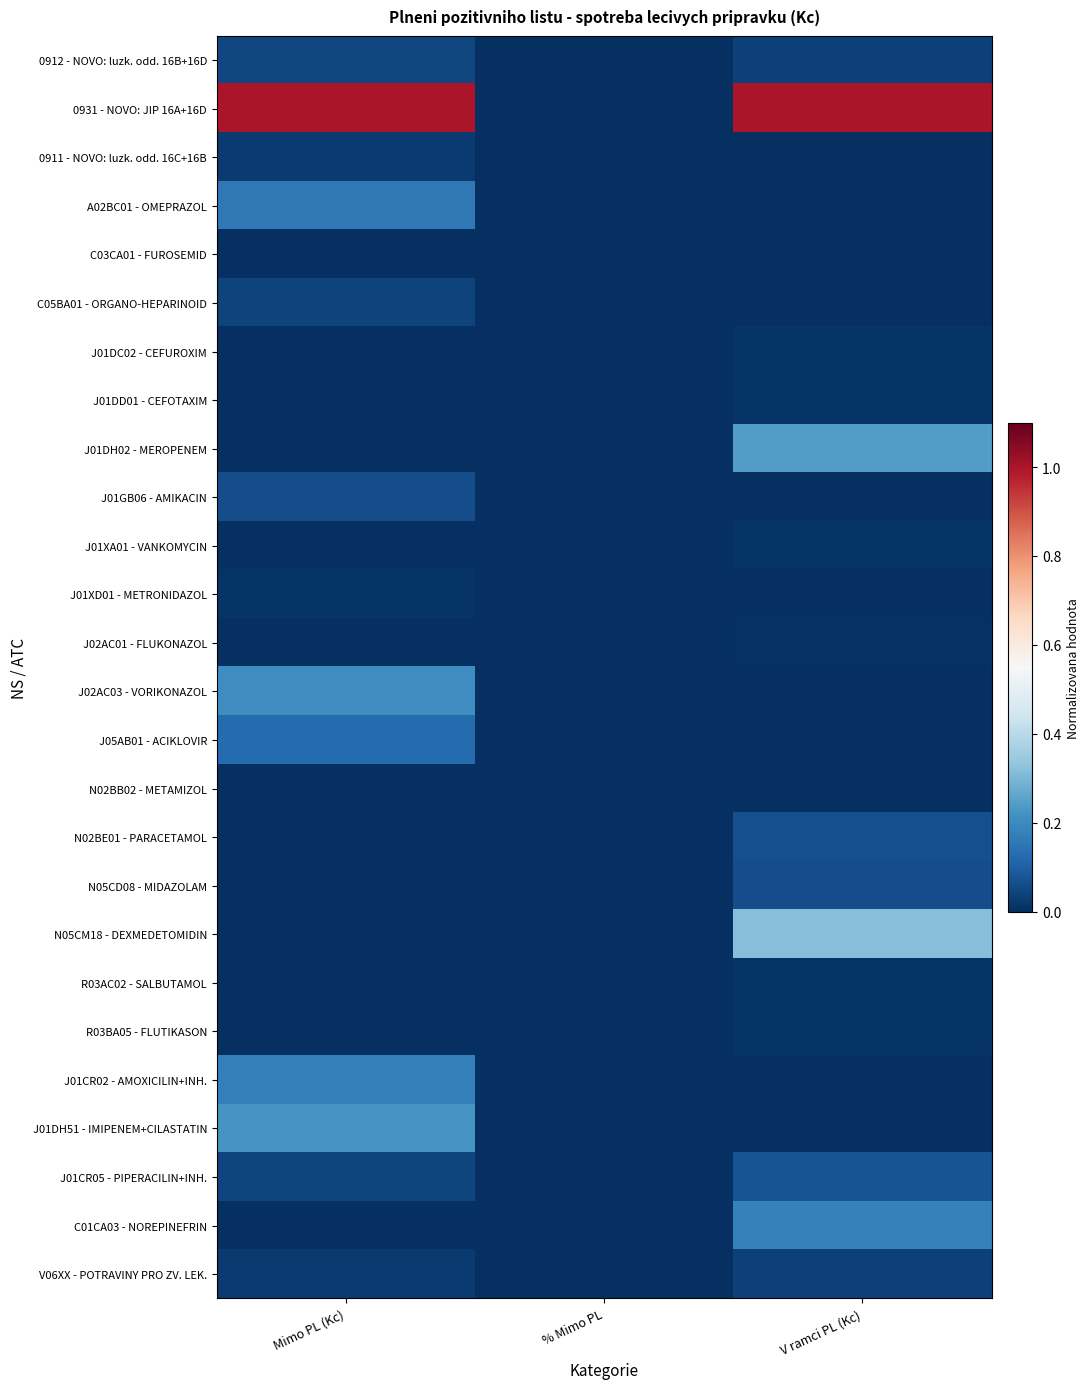

Which label corresponds to the smallest value in the chart?

% Mimo PL